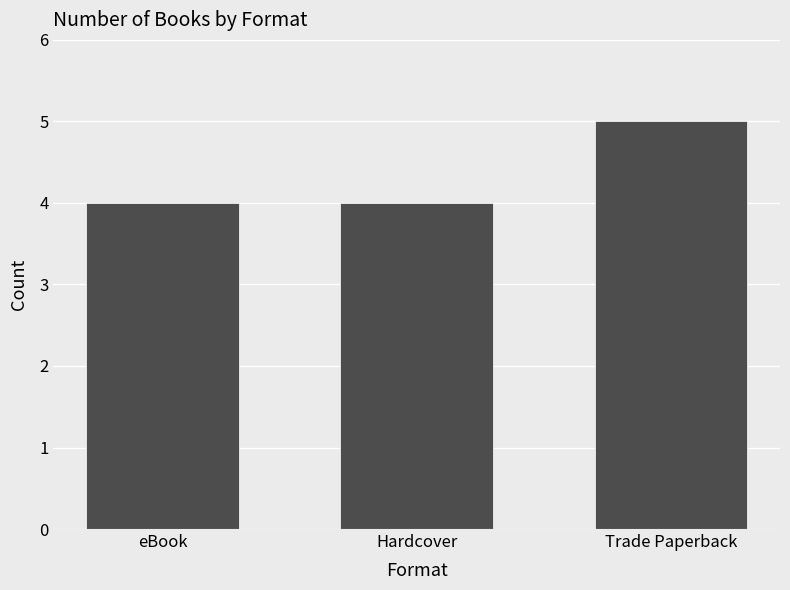

Reading left to right, transcribe all the data shown in this chart.

4	4	5